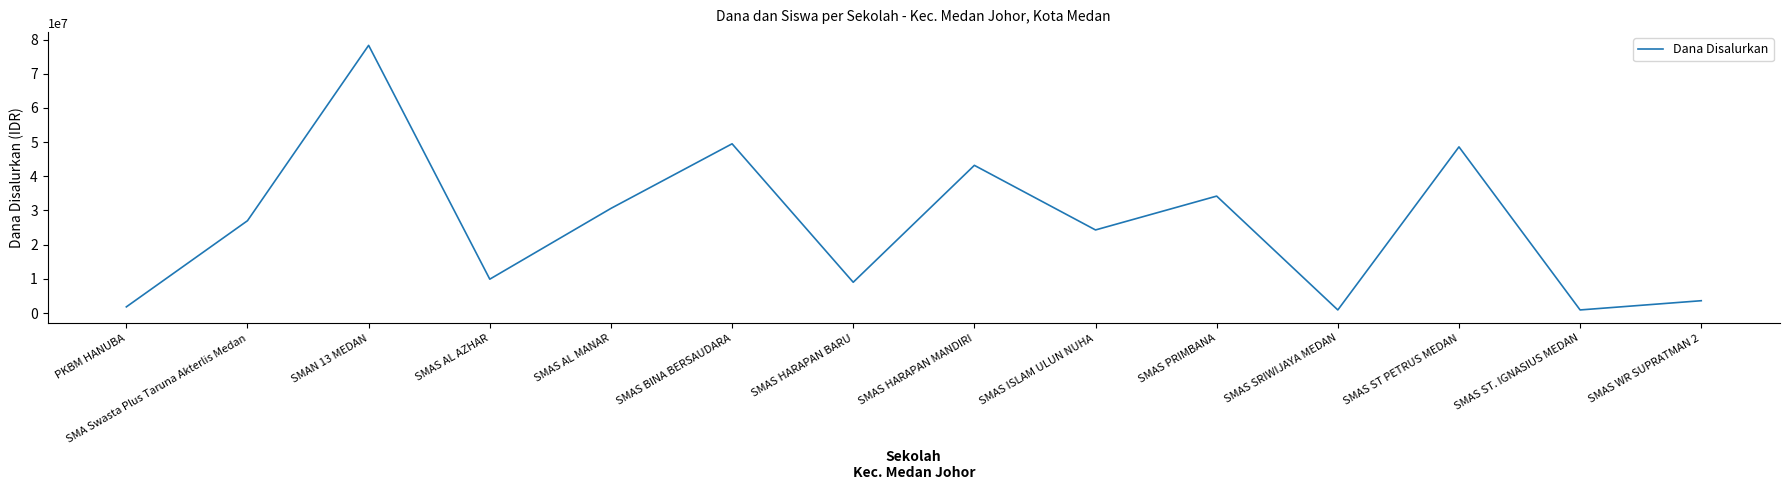

At which label is the value closest to 39600000?

SMAS HARAPAN MANDIRI